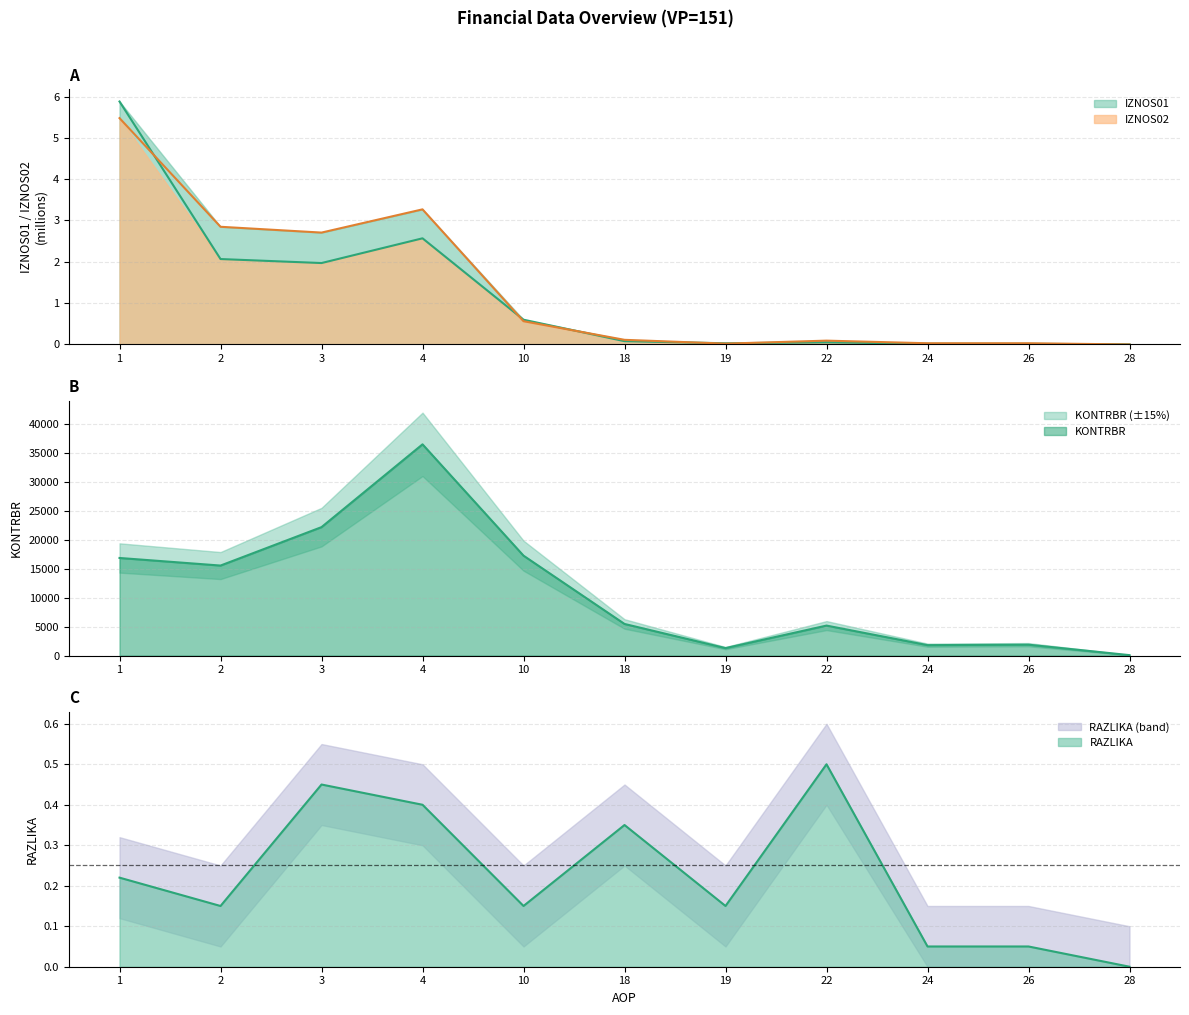

Is the value of RAZLIKA at 22 greater than the value of IZNOS02 at 10?

No